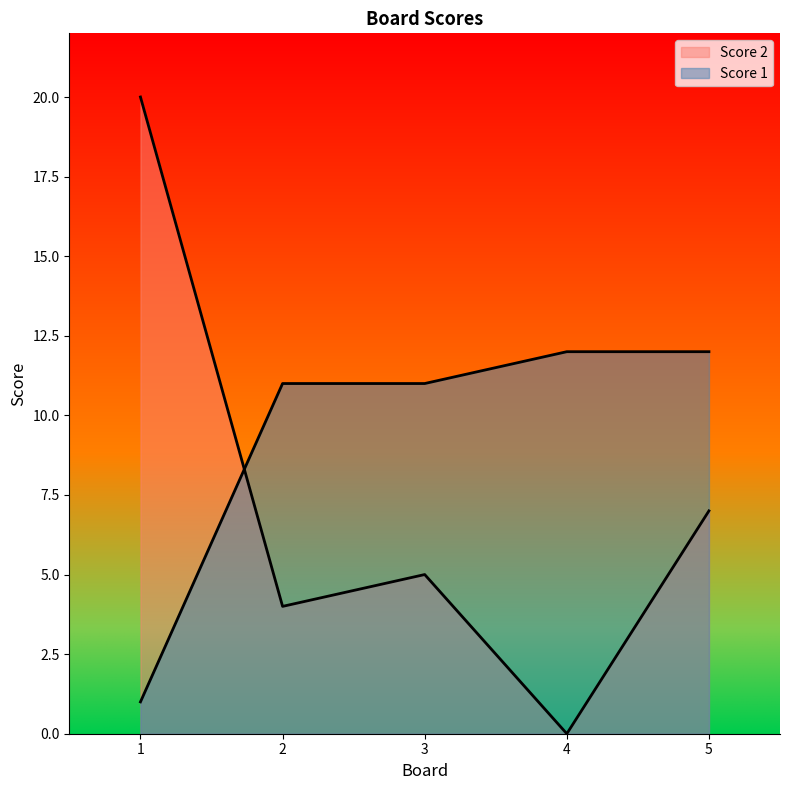

At which label does Score 1 reach its minimum?

1